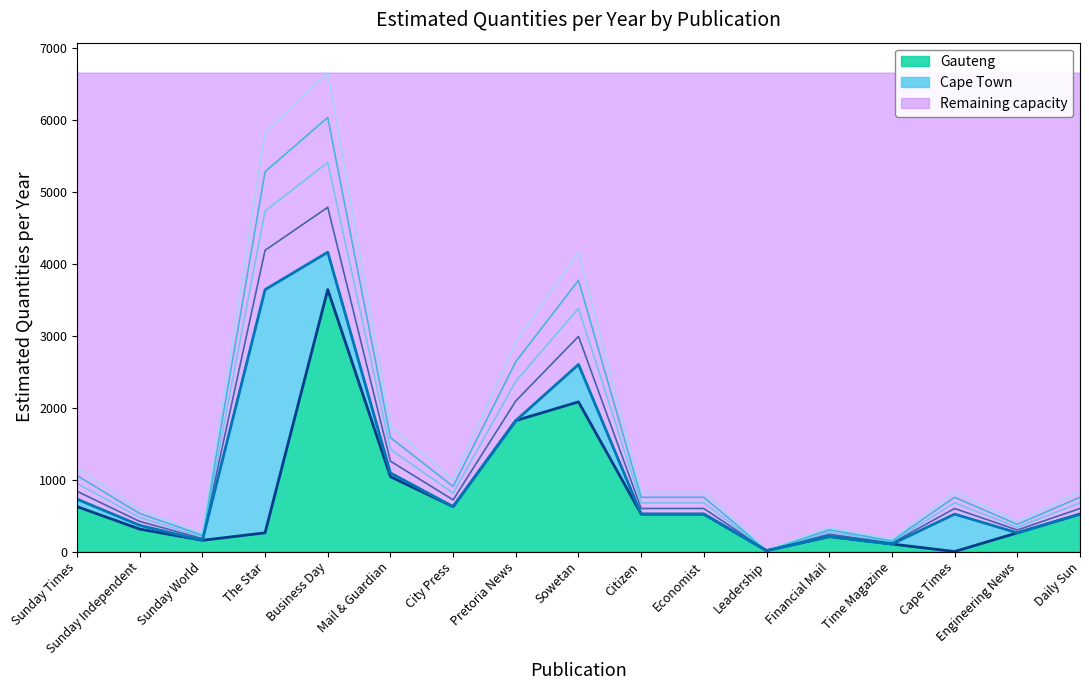

What is the approximate value at Engineering News?

260